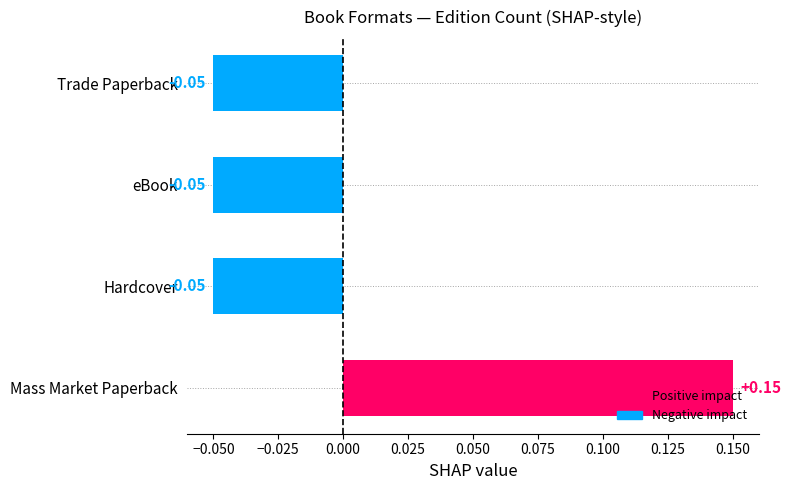

Which has a higher value, Mass Market Paperback or Trade Paperback?

Mass Market Paperback